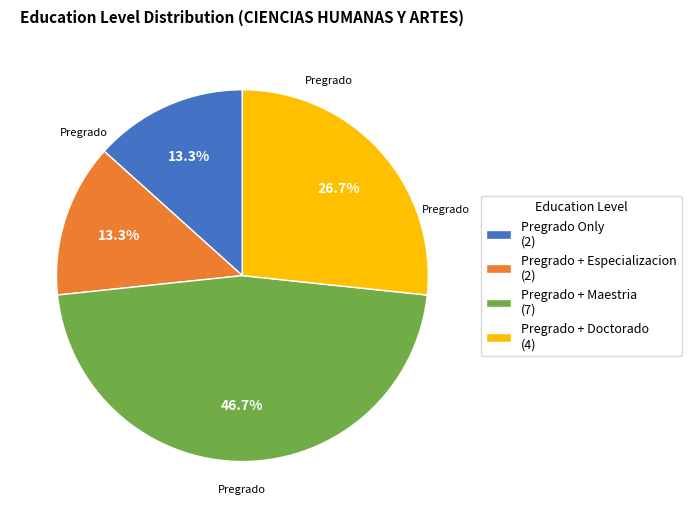

Does any single category account for the majority?

No